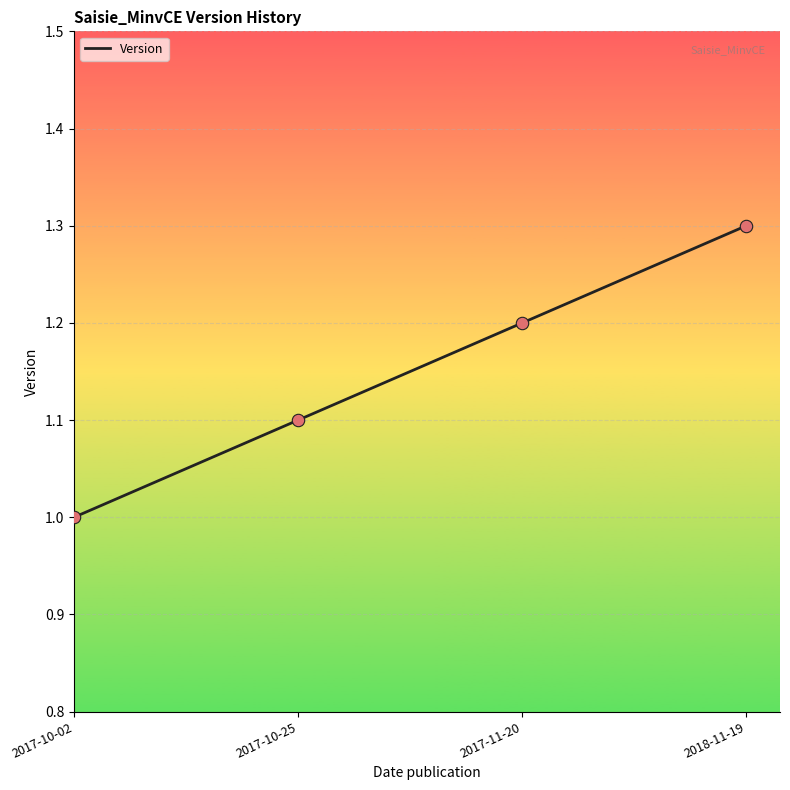

Between 2017-10-02 and 2018-11-19, which is larger?

2018-11-19